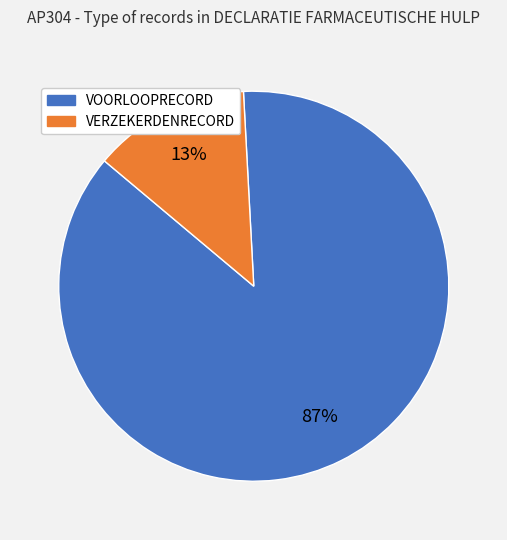

Do VOORLOOPRECORD and VERZEKERDENRECORD together represent more than half of the pie?

Yes